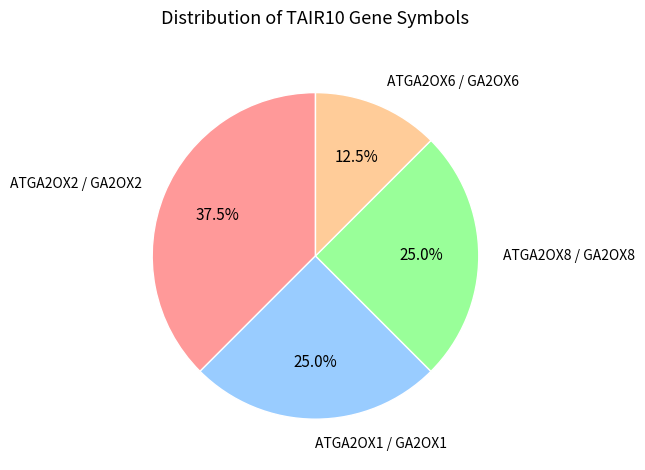

Which category has the smallest portion of the pie?

ATGA2OX6 / GA2OX6